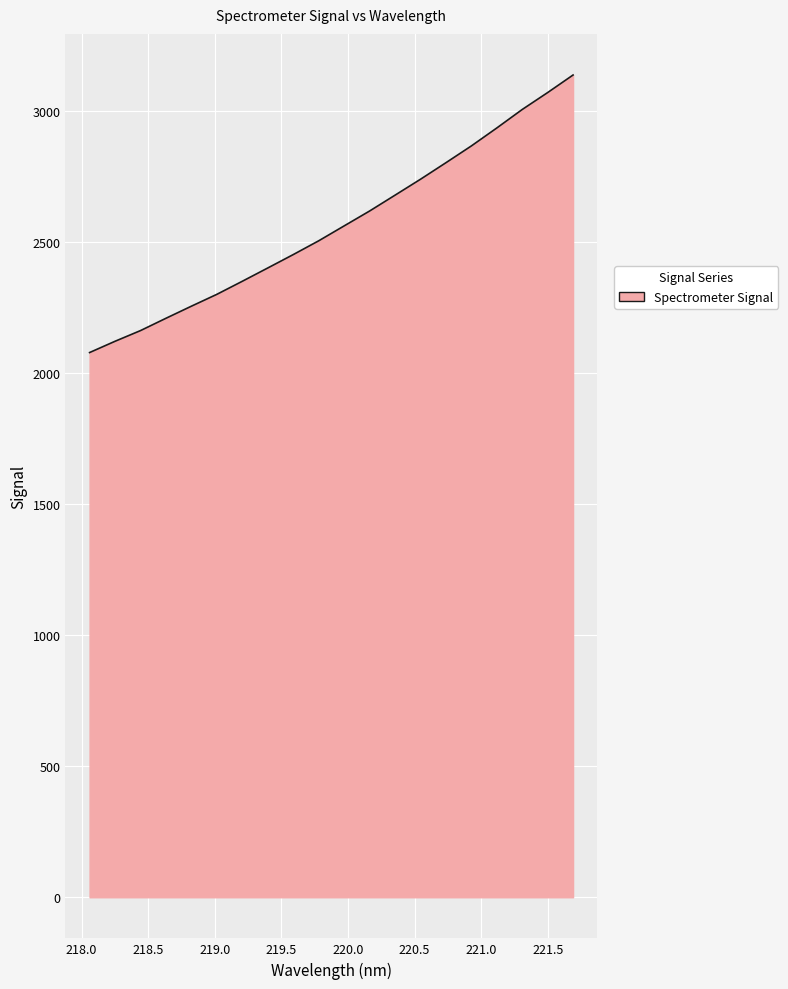

What is the difference between the maximum and minimum values?

1058.5